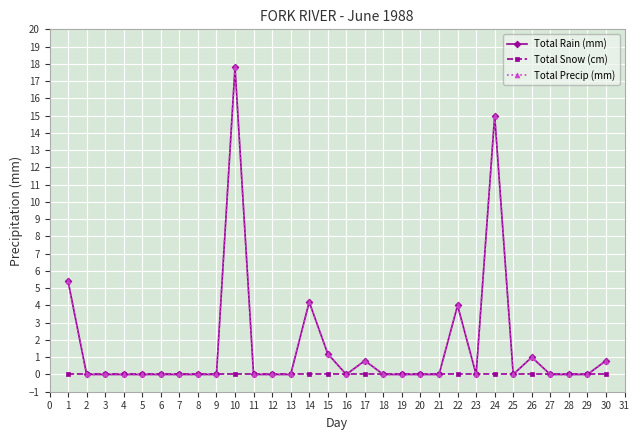

Which series has the largest range (max minus min)?

Total Rain (mm)